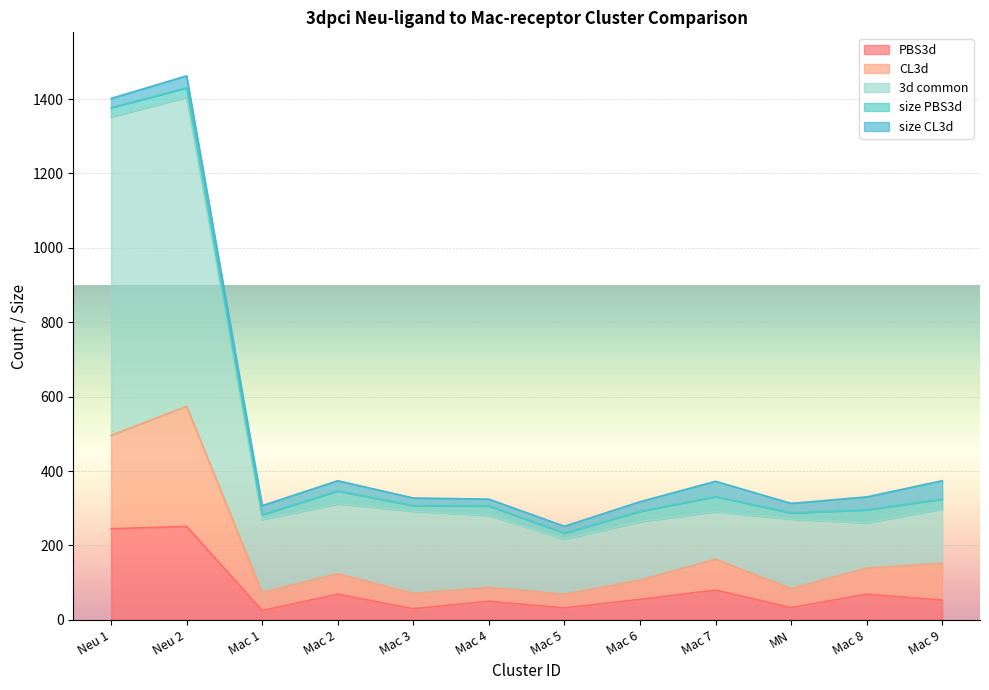

What is the average value of the CL3d series?

178